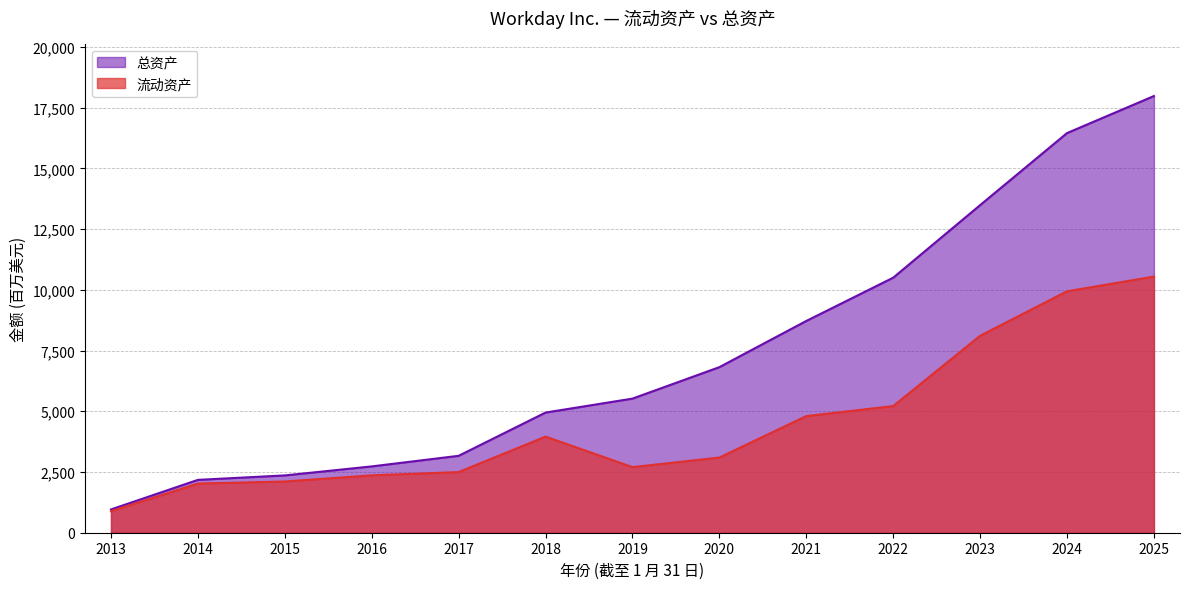

Which series has the largest range (max minus min)?

总资产